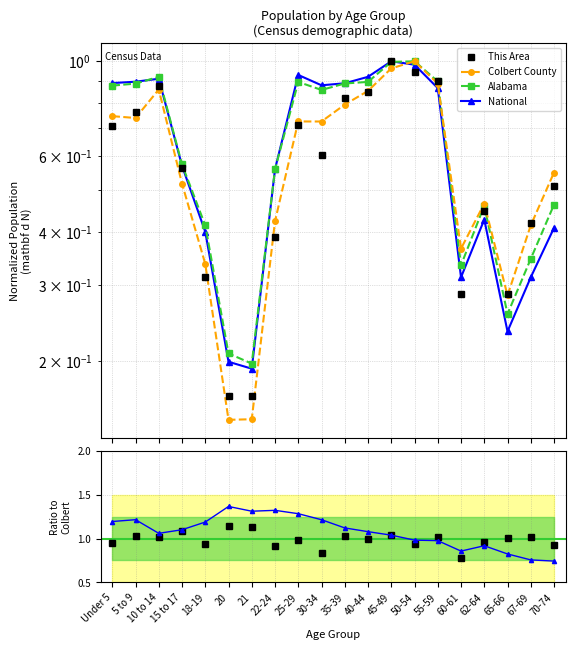

How many lines are shown in the chart?

4